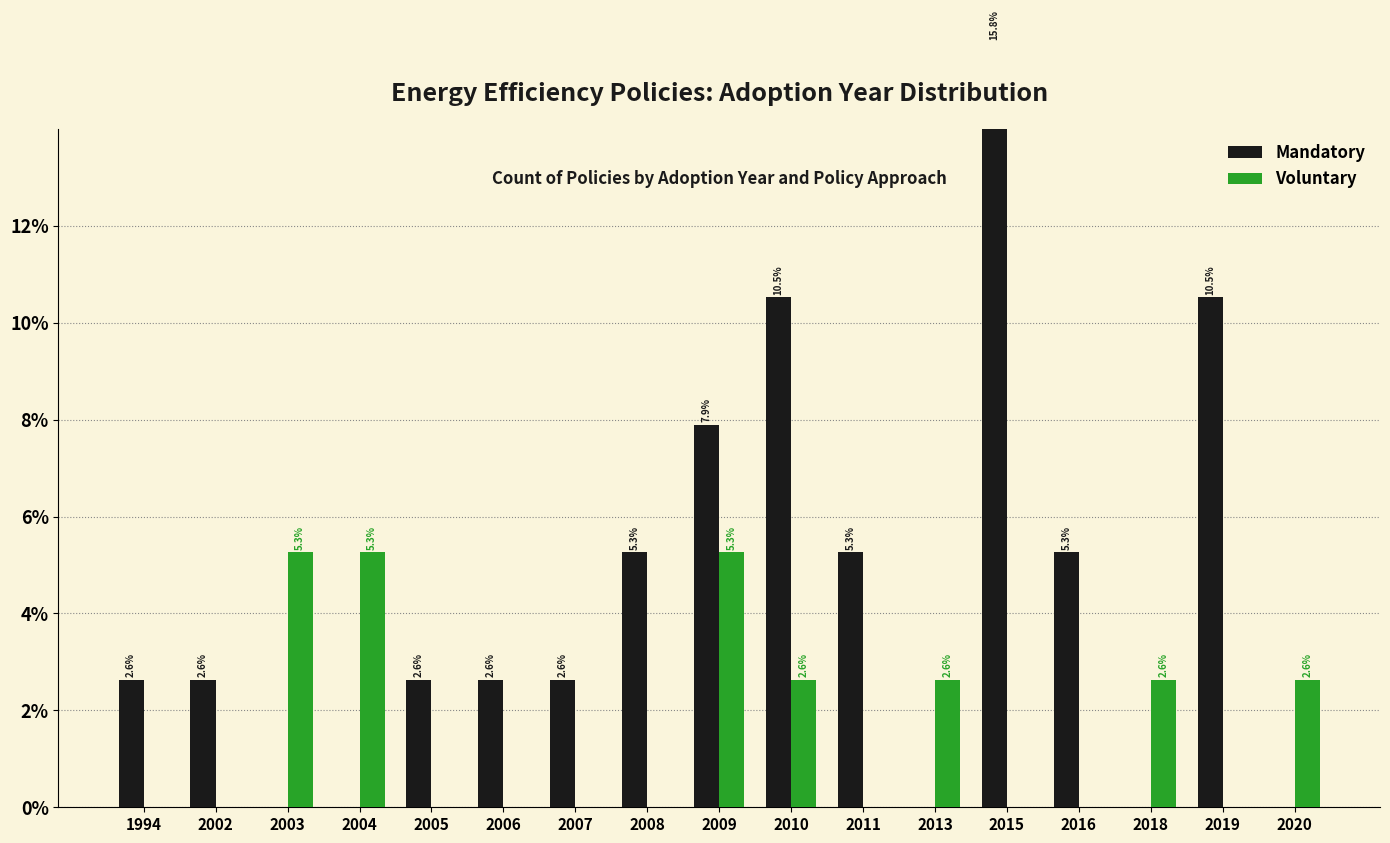

How many bars are there in each group?

2